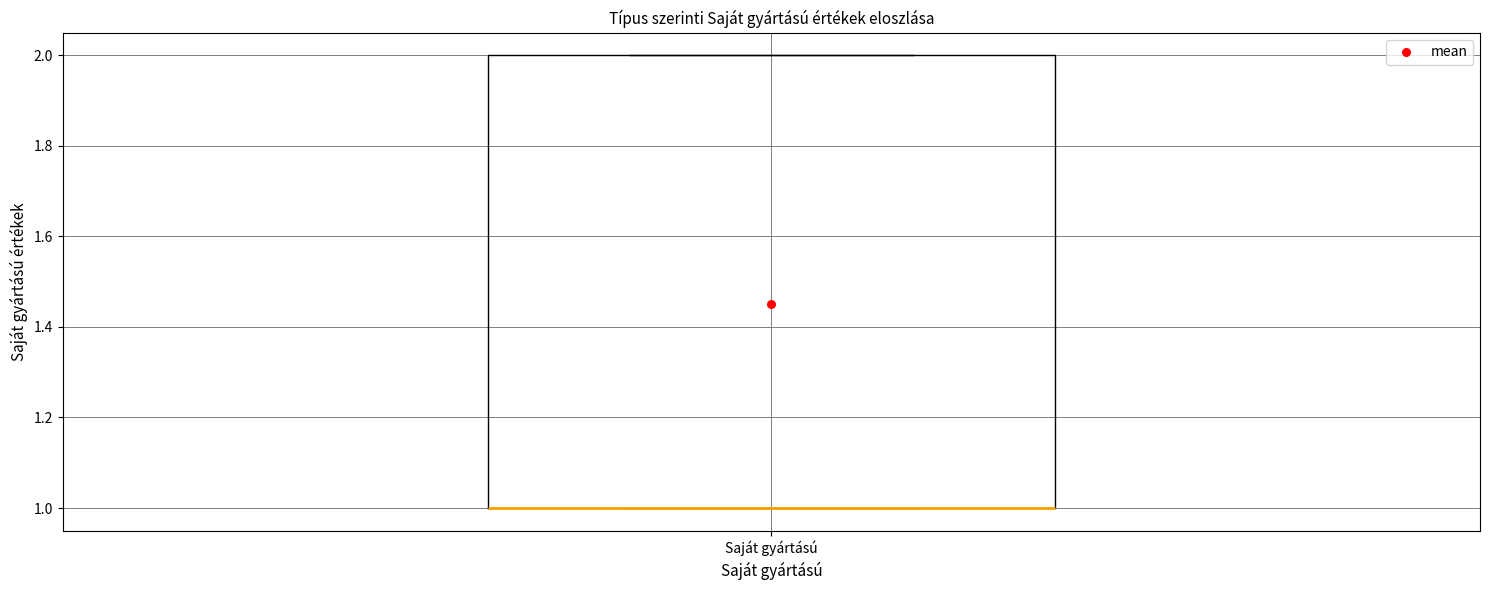

Read this box plot against the y-axis: the position of the median line, the range covered by the box, and the ends of both whiskers. The values are not printed on the chart, so give them approximately, as read against the axis.

median 1 (drawn on the box's lower edge), box 1 to 2, whiskers 1 to 2